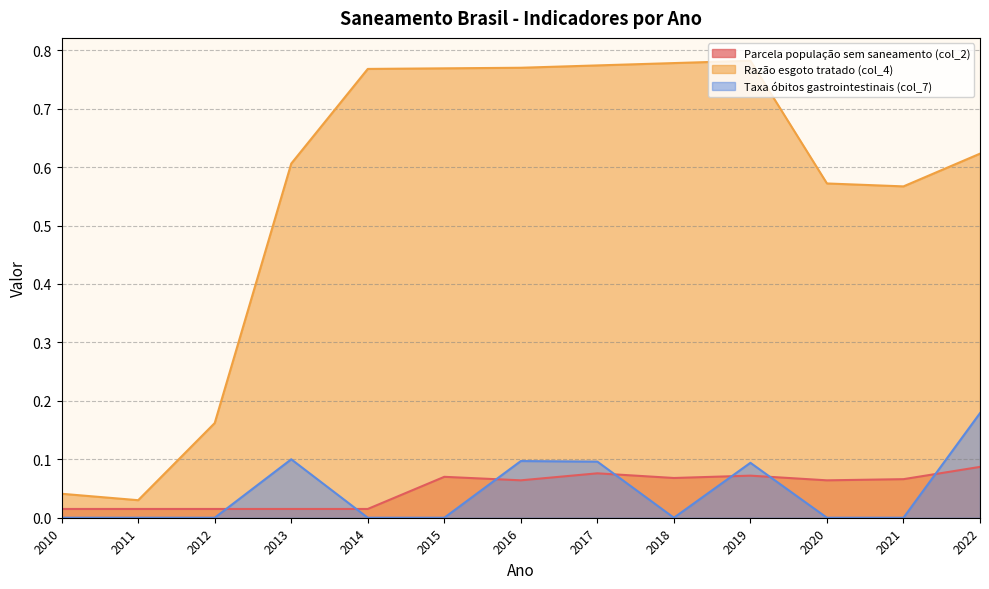

Where is the first local maximum for Taxa óbitos gastrointestinais (col_7)?

2013